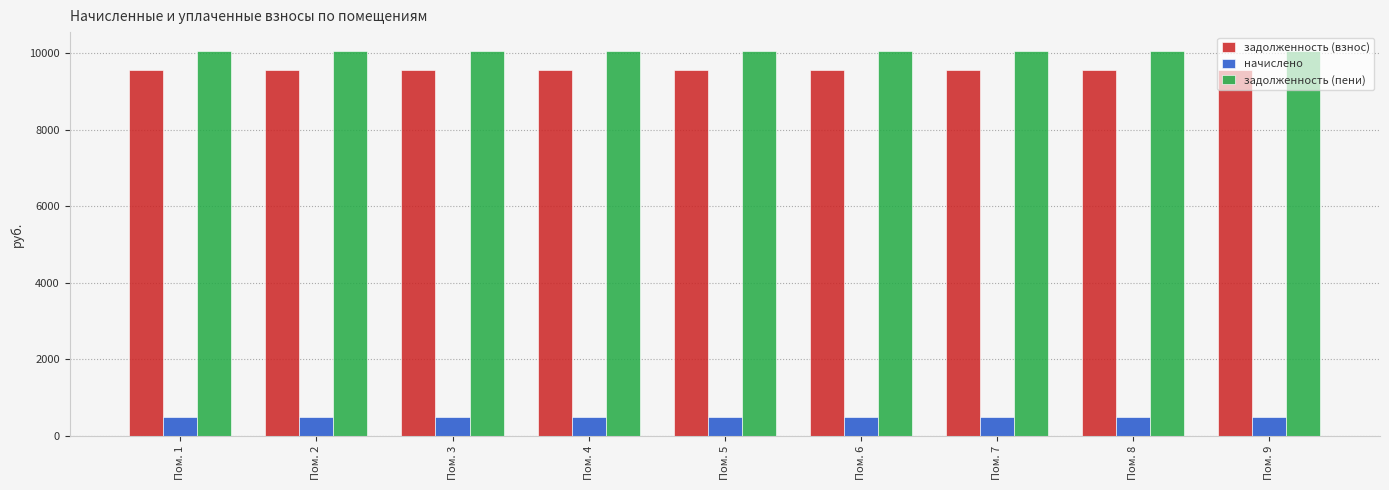

What is the value of the начислено bar at the 3rd from the left?

500.1